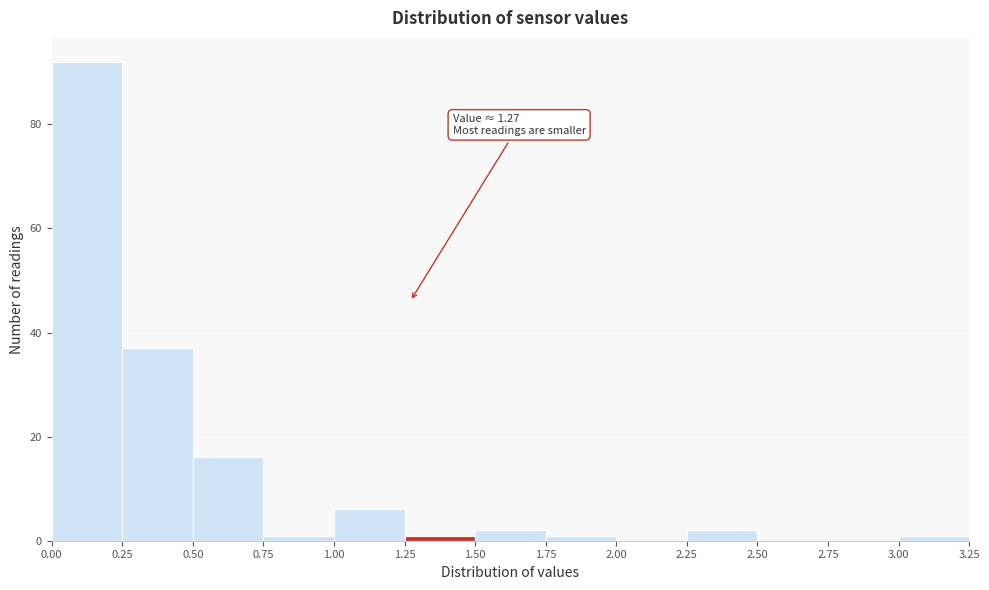

Which range on the x-axis has the tallest bar?

0.00 to 0.25